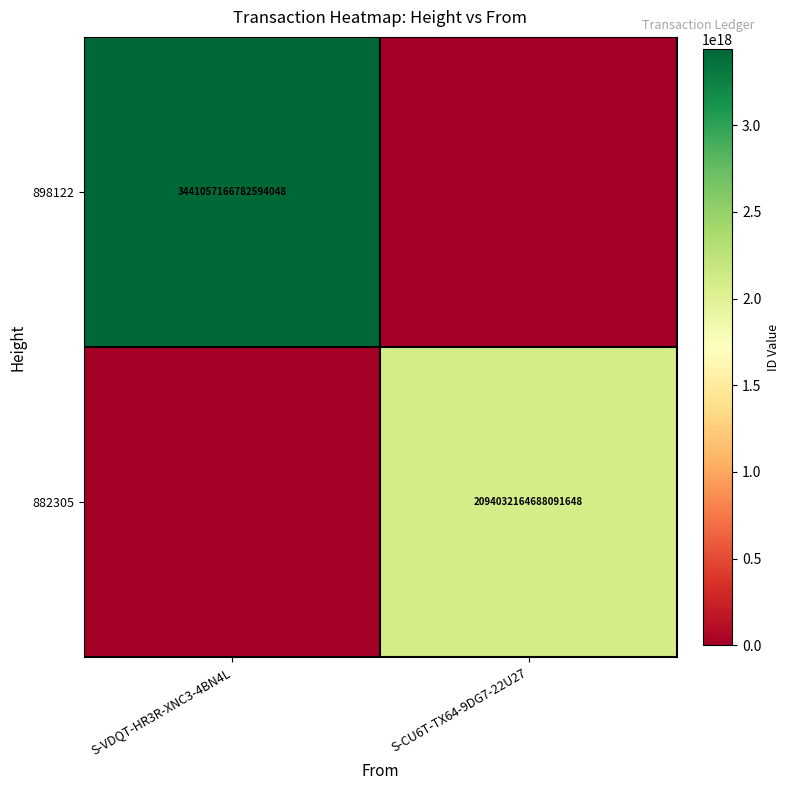

The value of 898122 at S-VDQT-HR3R-XNC3-4BN4L is 5123078853500021760. True or false?

False